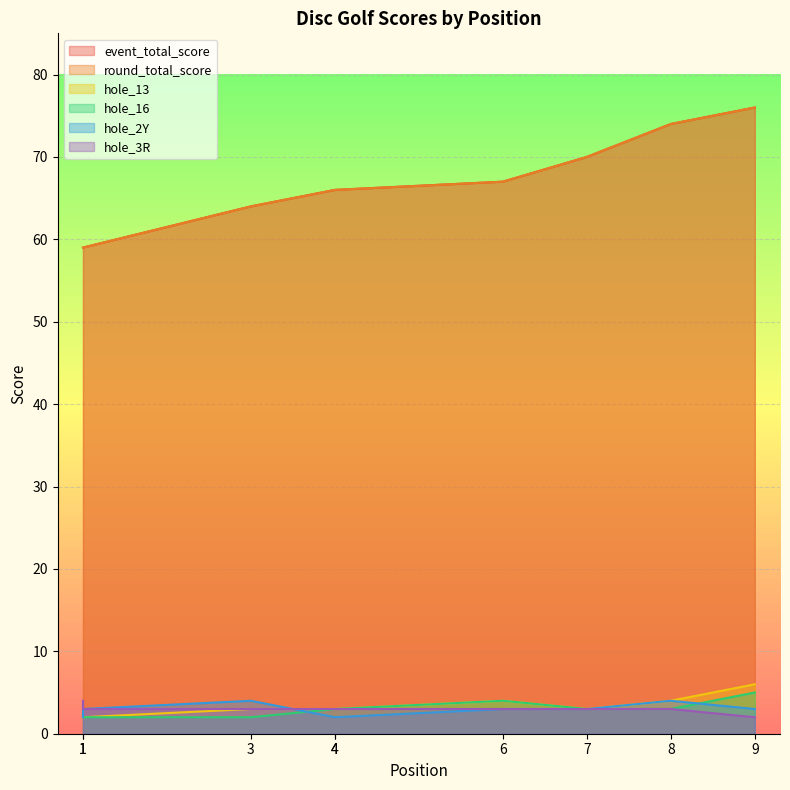

What is the total value across all series at 3?

140